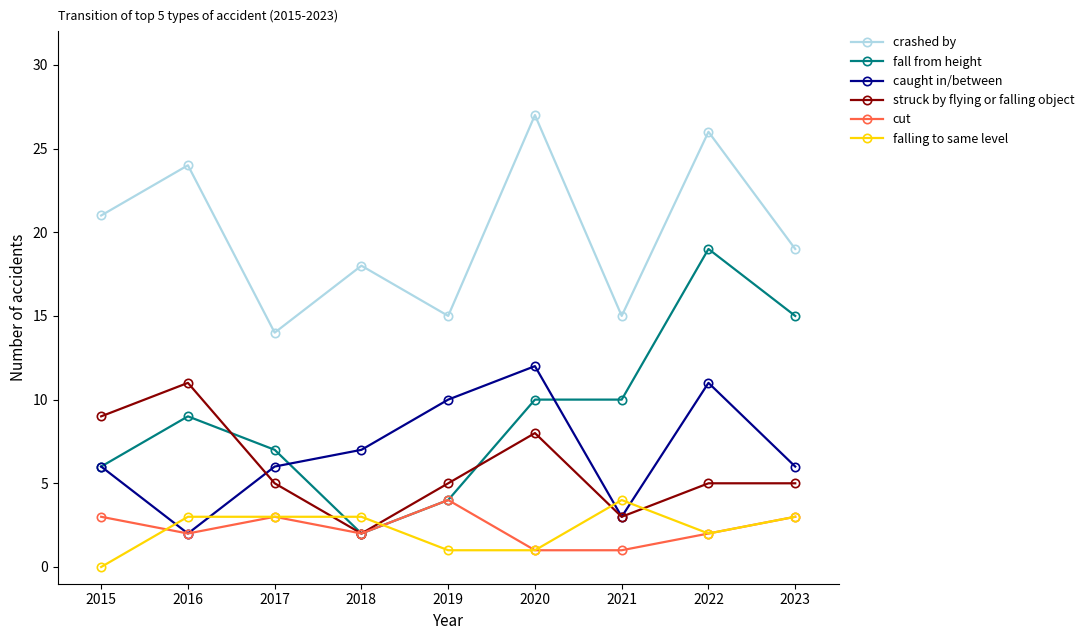

Which series changed the most between 2016 and 2021?

crashed by